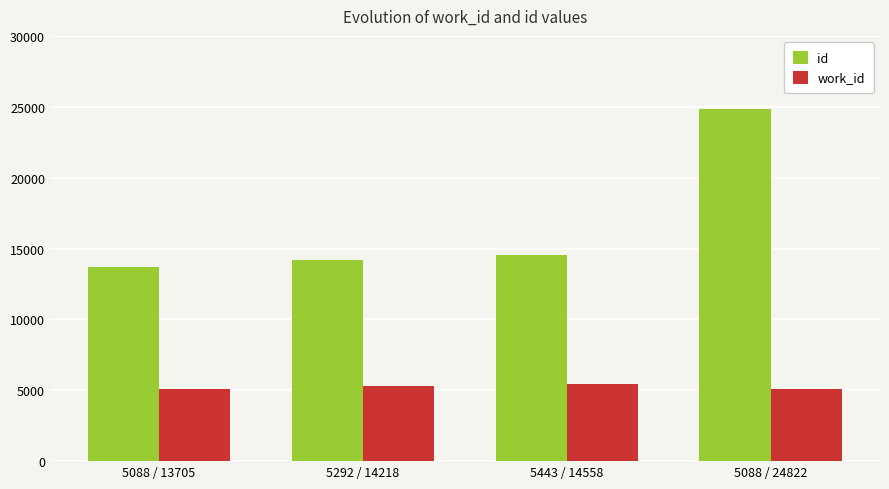

What is the label of the 1st bar from the right?

5088 / 24822